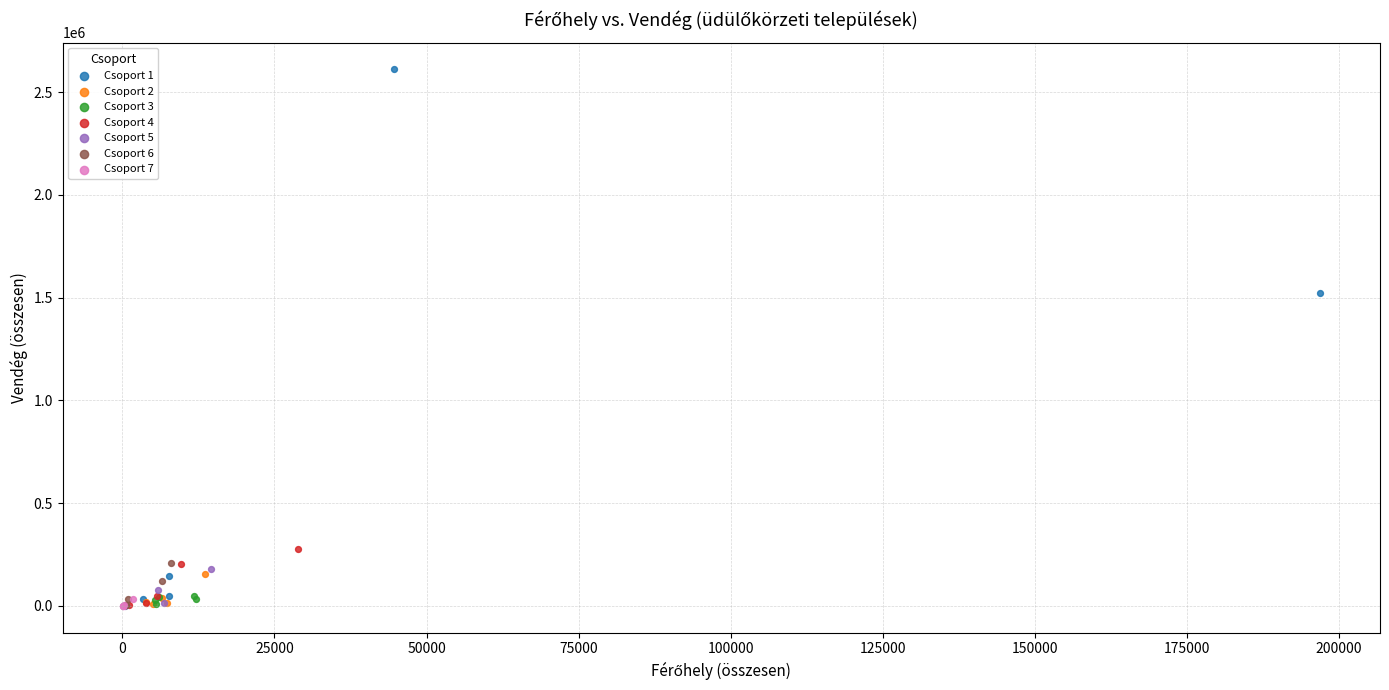

Which series reaches the maximum Y coordinate?

Csoport 1